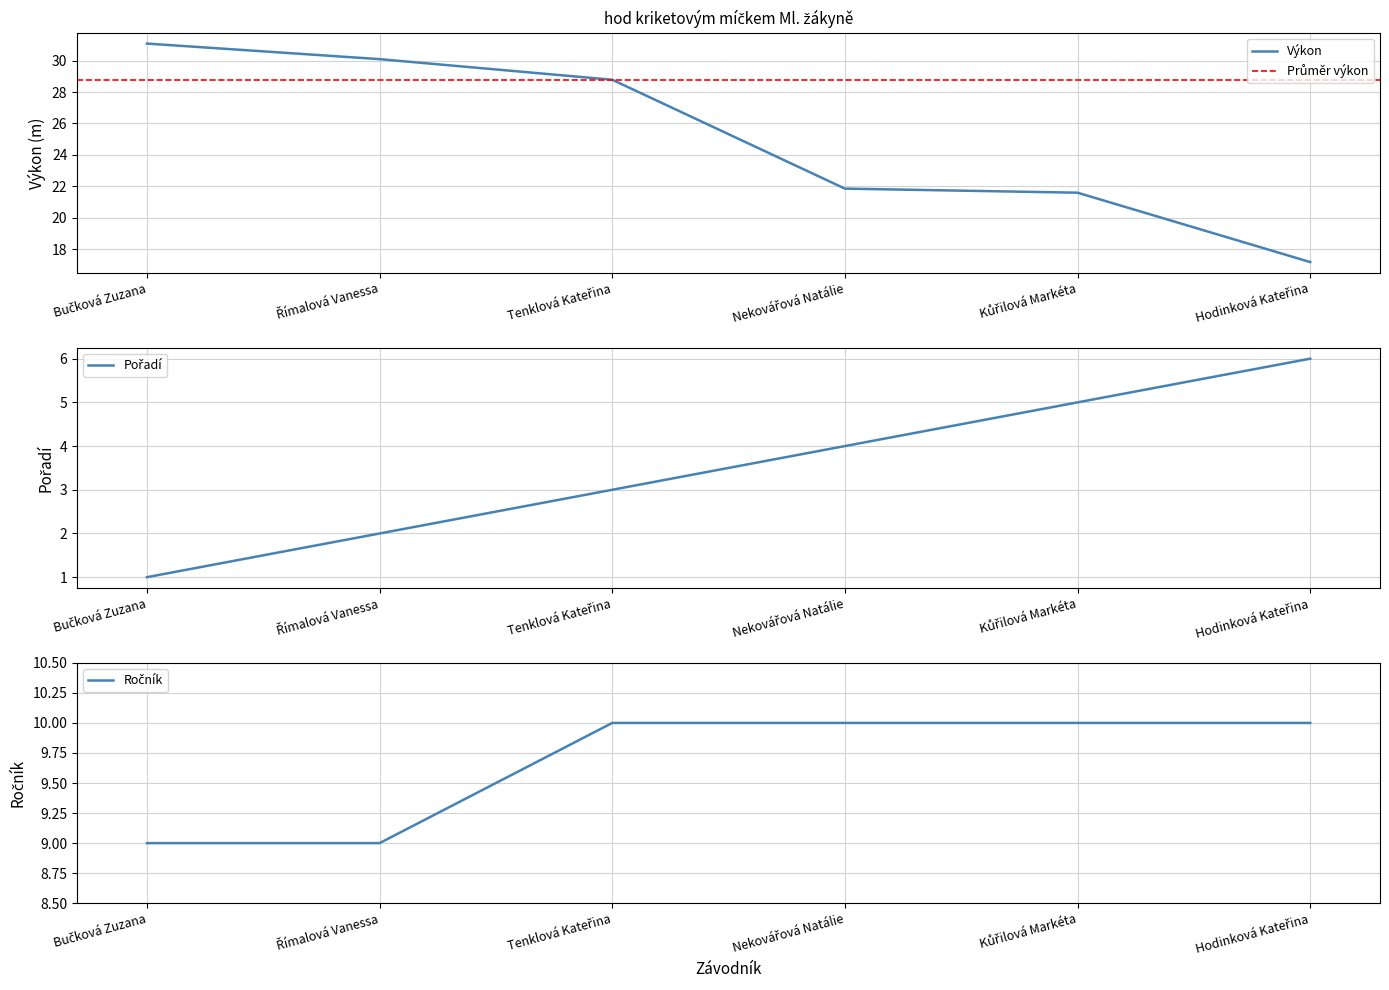

Reading right to left, what are all the values shown in this chart?

Pořadí: 6.0	5.0	4.0	3.0	2.0	1.0
Výkon: 17.2	21.6	21.9	28.8	30.1	31.1
Ročník: 10.0	10.0	10.0	10.0	9.0	9.0